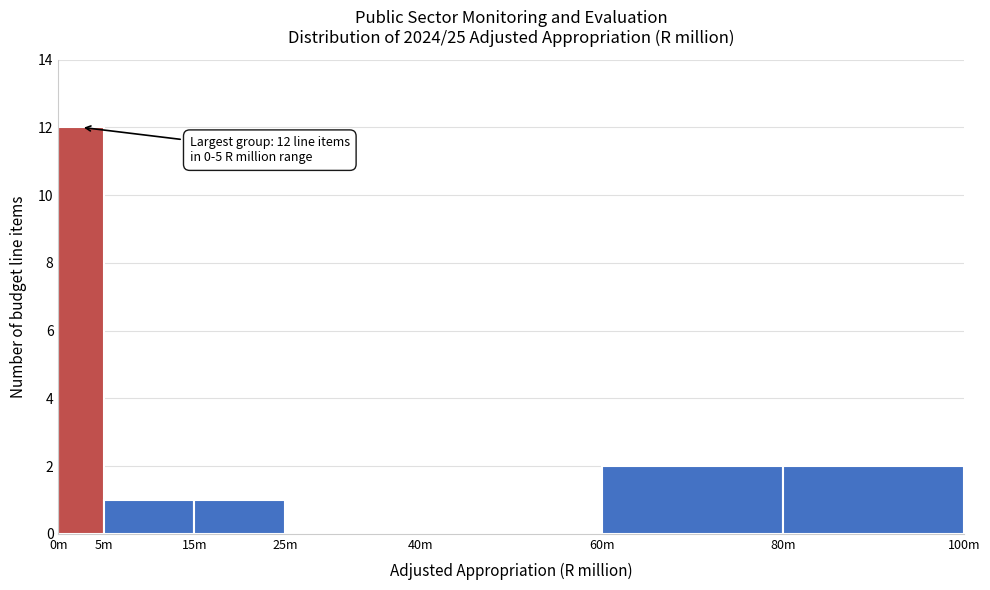

Reading left to right, list all the values displayed in this chart.

0m=12	5m=1	15m=1	25m=0	40m=0	60m=2	80m=2